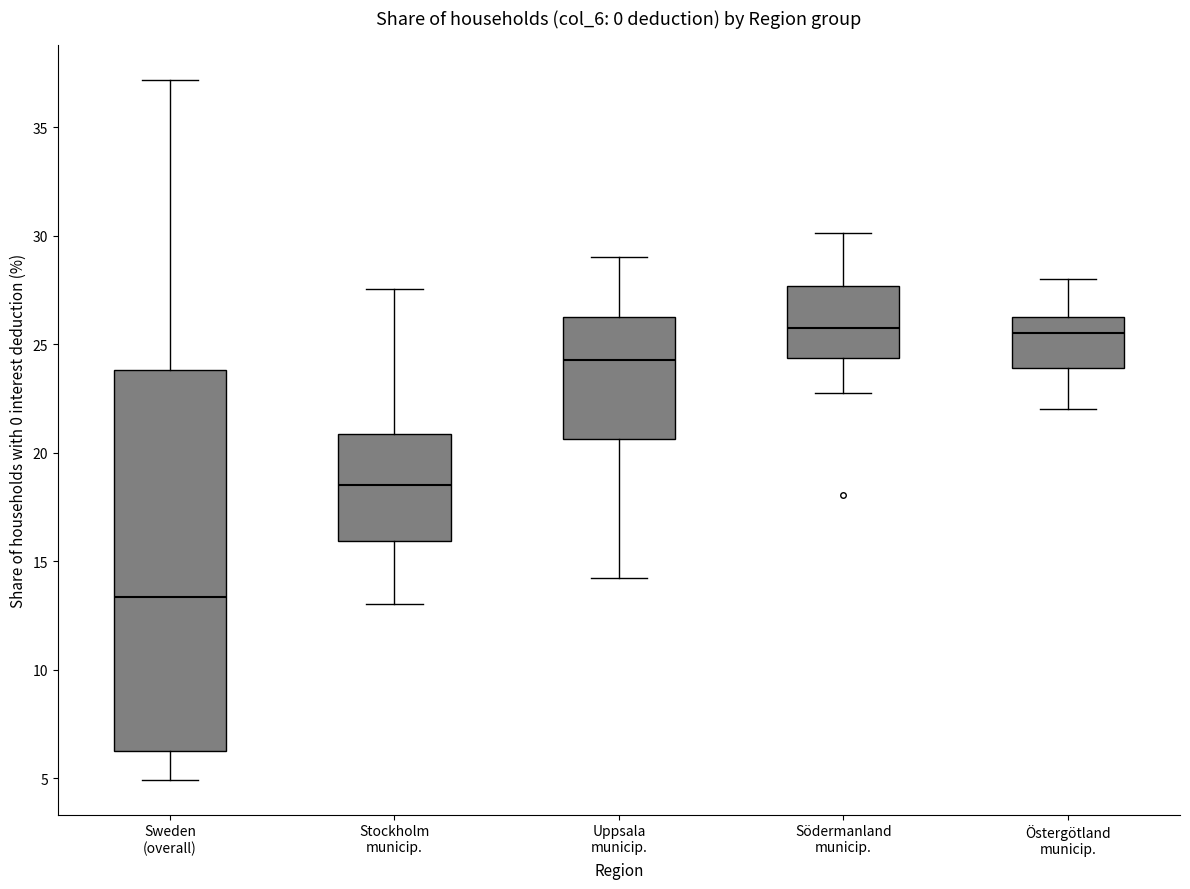

Reading left to right, transcribe this box plot: for each box, give where its median line is, the range the box spans, and where its two whiskers end, as read against the y-axis. The values are not printed on the chart, so give them approximately, as read against the axis.

Sweden (overall): median 13.5, box 6.5 to 24.0, whiskers 5.0 to 37.0
Stockholm municip.: median 18.5, box 16.0 to 21.0, whiskers 13.0 to 27.5
Uppsala municip.: median 24.5, box 20.5 to 26.5, whiskers 14.0 to 29.0
Södermanland municip.: median 25.5, box 24.5 to 27.5, whiskers 22.5 to 30.0
Östergötland municip.: median 25.5, box 24.0 to 26.5, whiskers 22.0 to 28.0